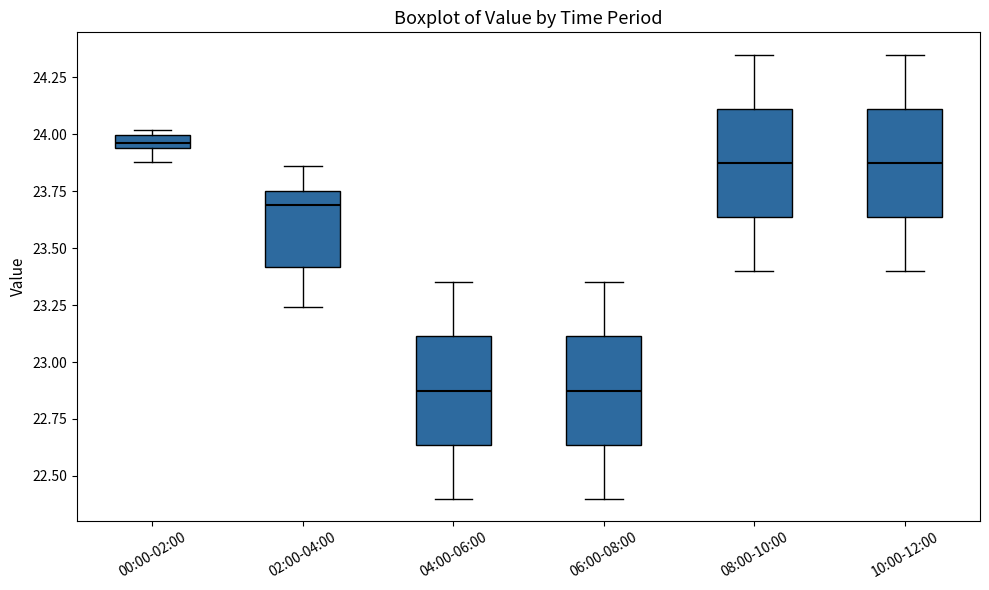

Which box's median line is the highest?

00:00-02:00